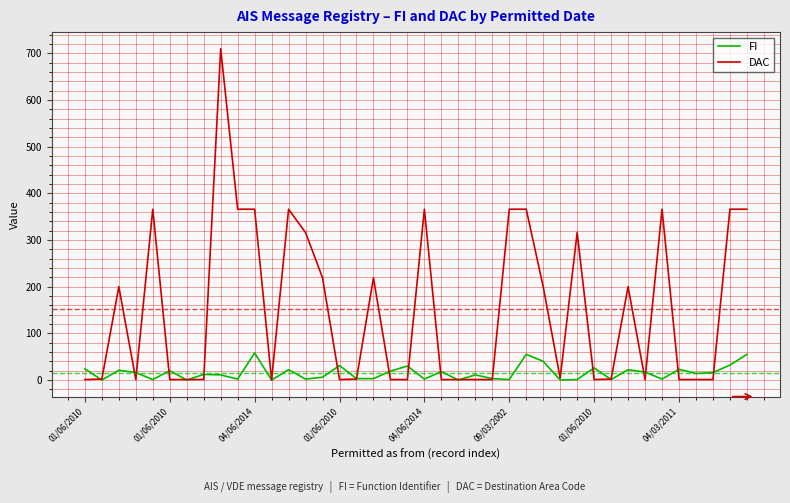

List the series in order of their overall mean, highest first.

DAC, FI